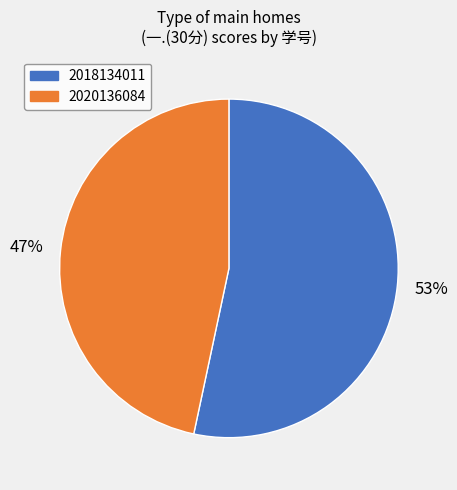

Combined, do 2018134011 and 2020136084 account for over 50%?

Yes